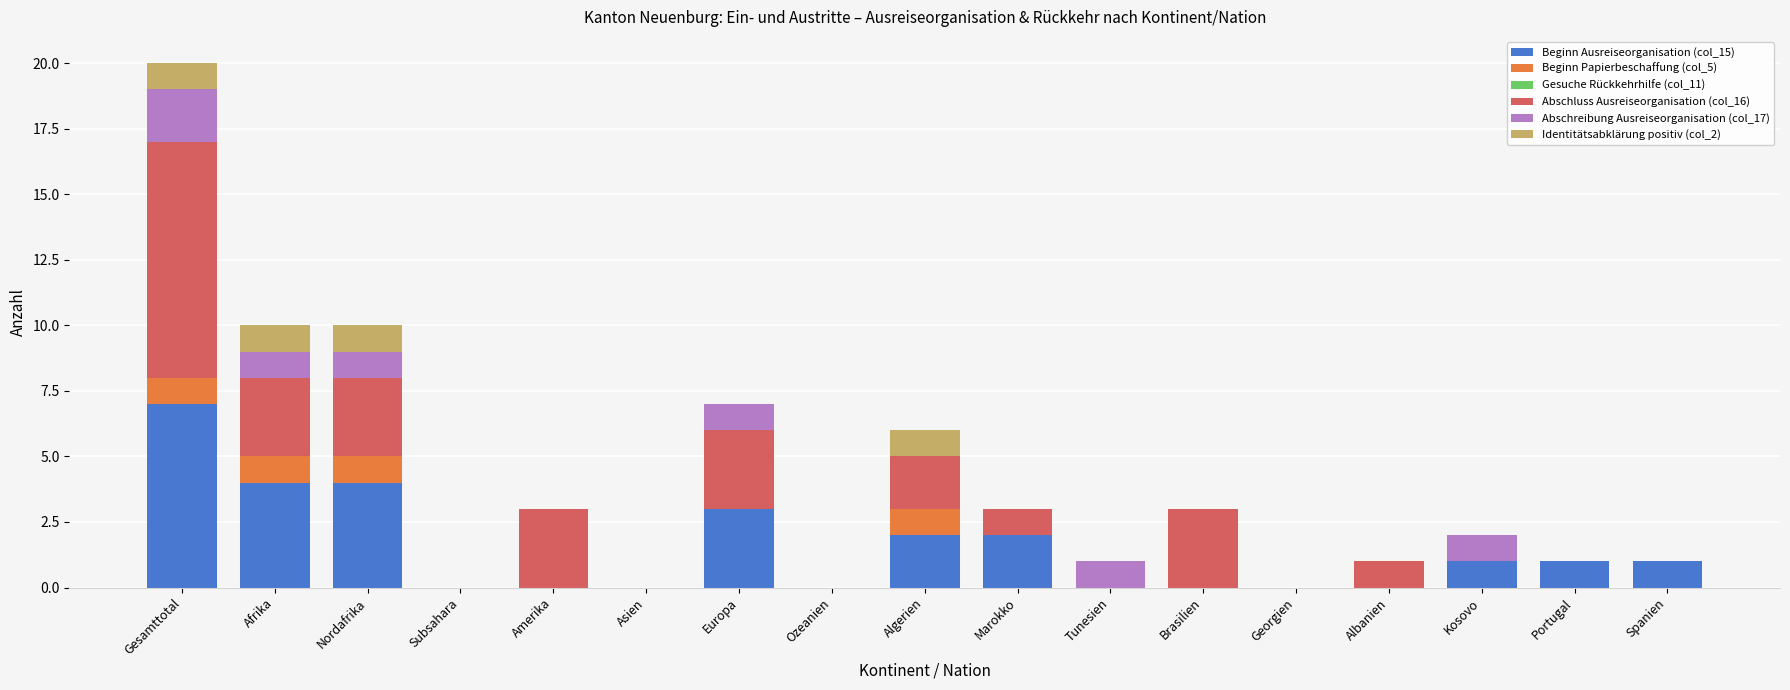

Count the number of data series in this chart.

5